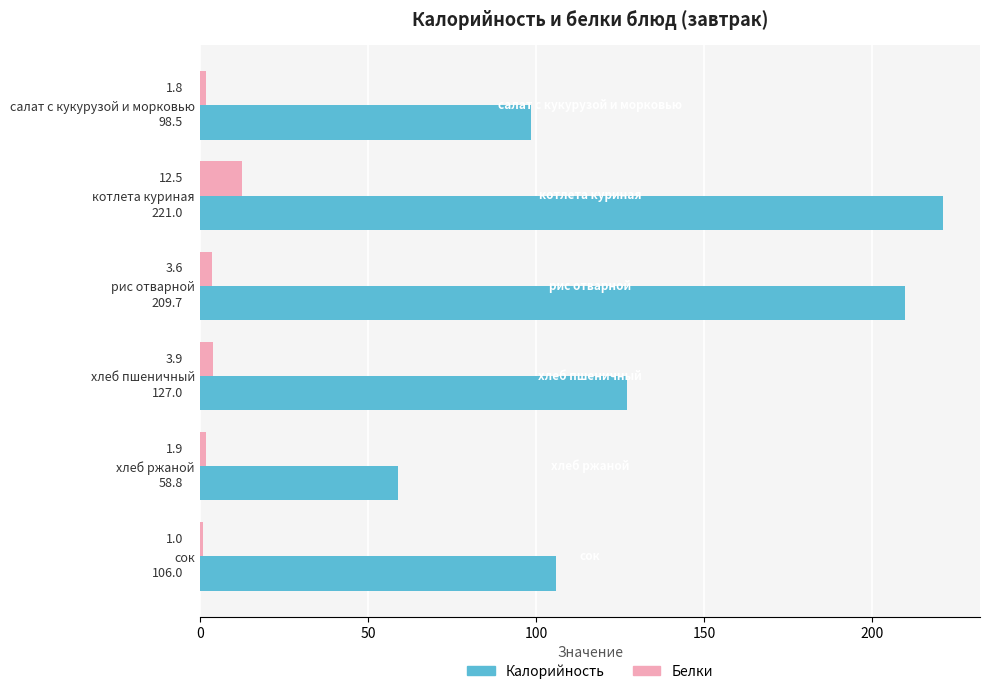

What is the maximum value shown in the chart?

221.0